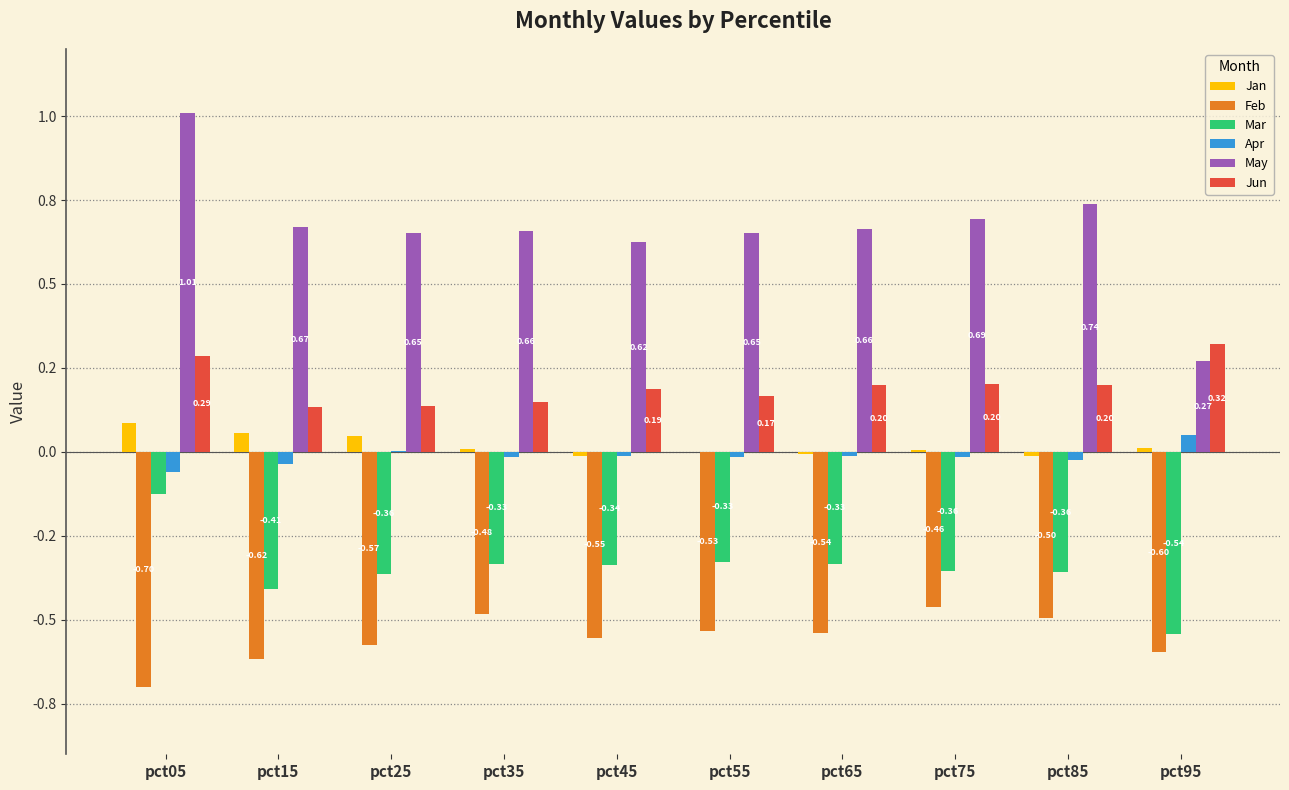

Where is Apr nearest to the value 0?

pct25